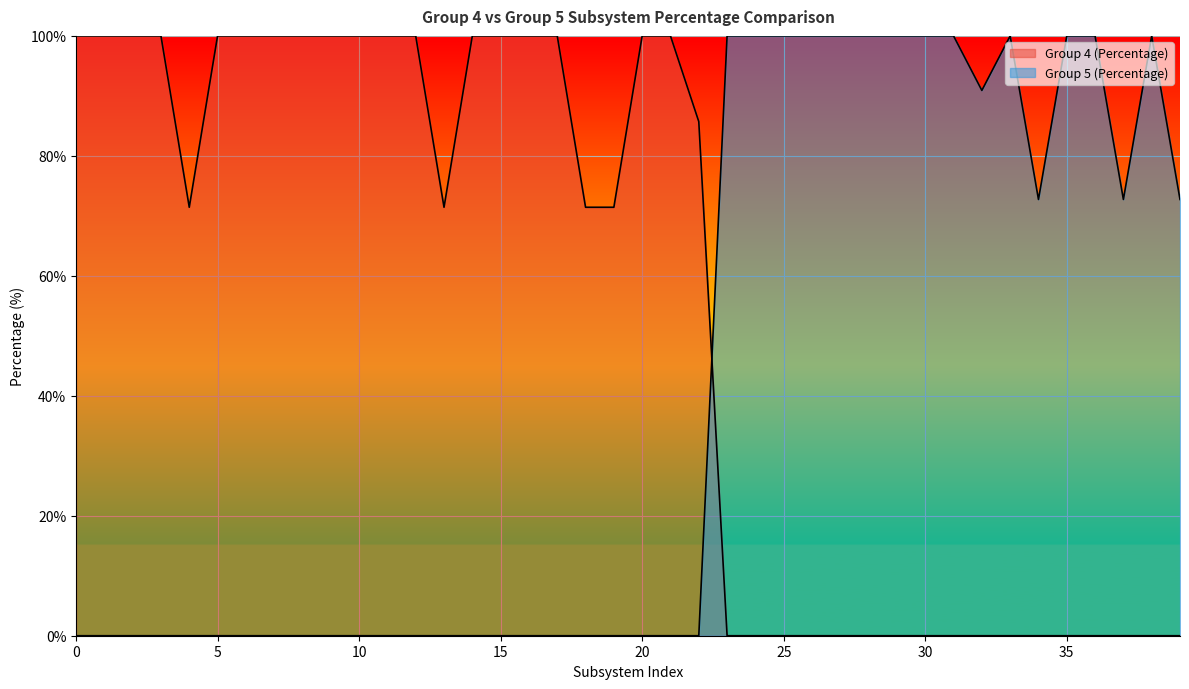

Does the chart display data point markers on the line(s)?

No